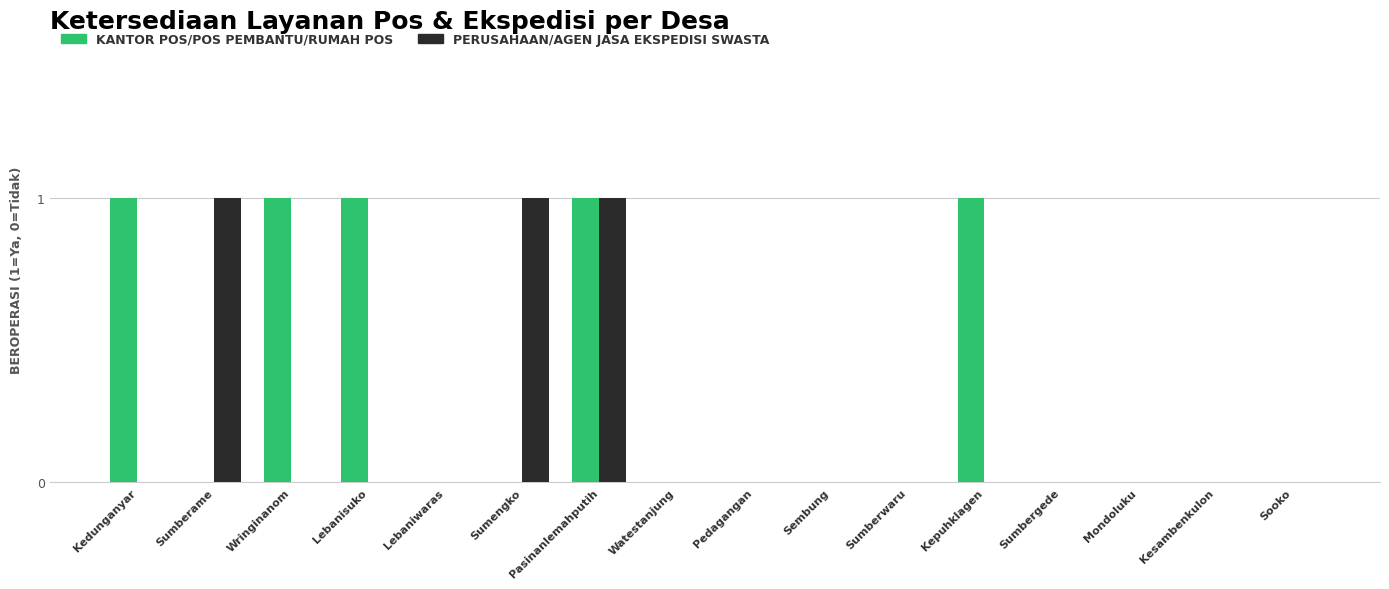

At which category is the sum across all series the highest?

Pasinanlemahputih